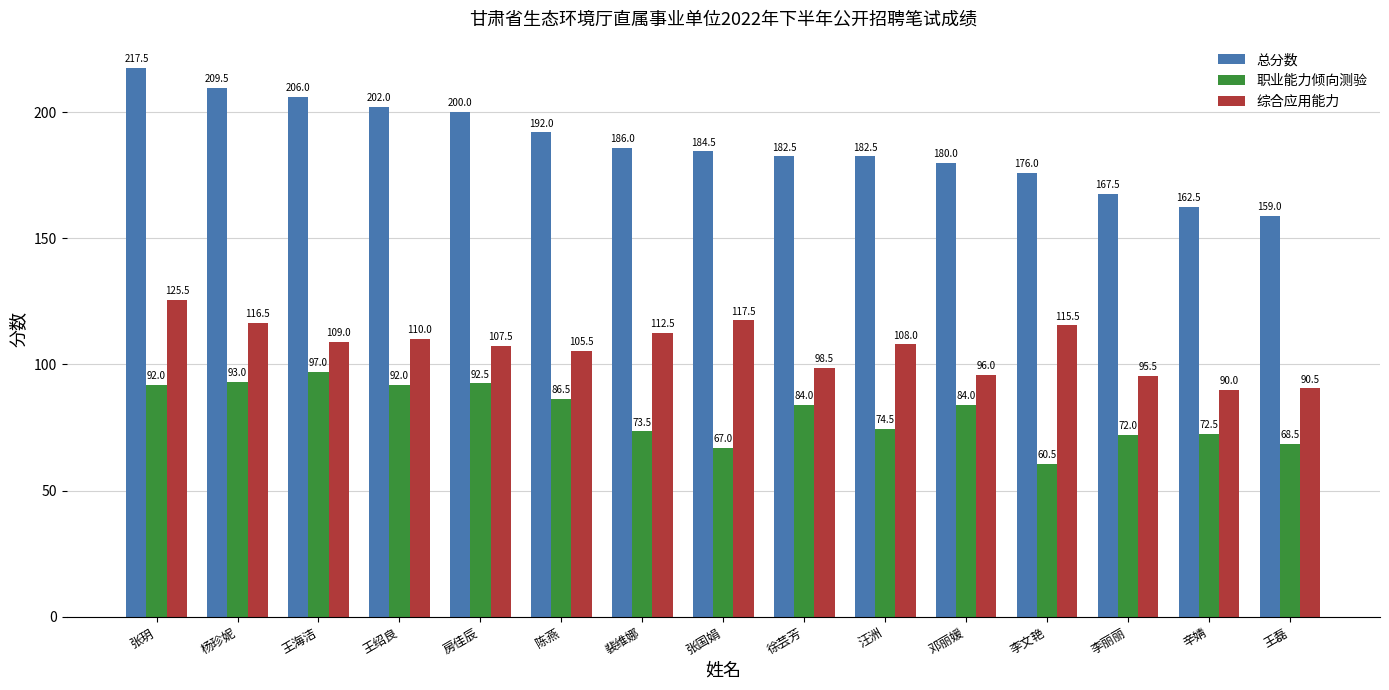

Is the value of 职业能力倾向测验 at 王海洁 greater than the value of 总分数 at 杨珍妮?

No